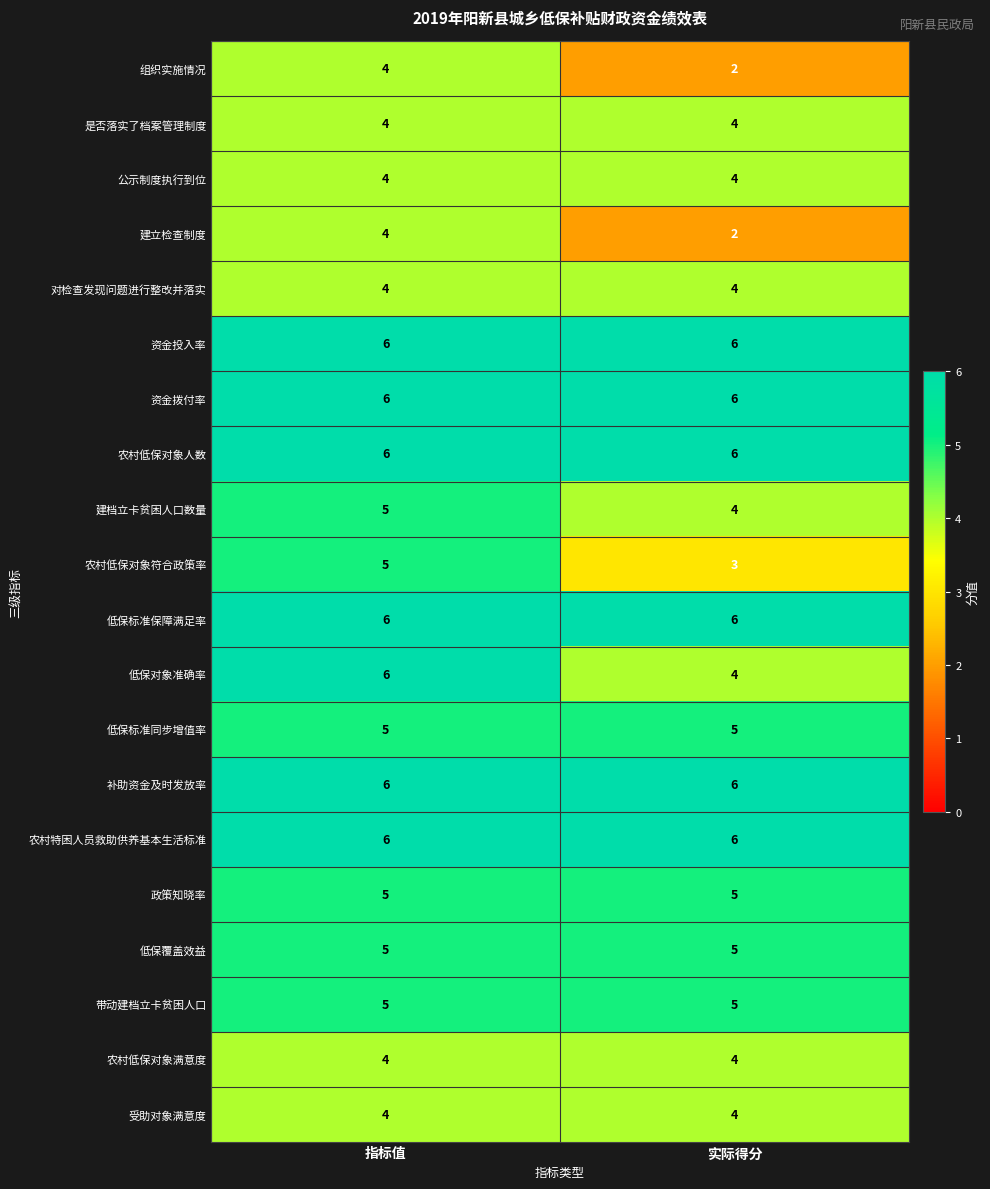

Is it true that 是否落实了档案管理制度 equals 1 at 实际得分?

False